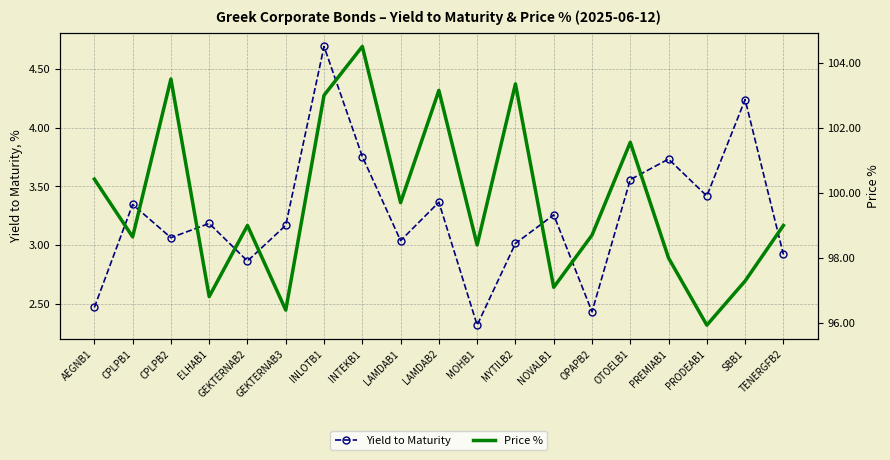

What is the total value across all series at PREMIAB1?

101.7